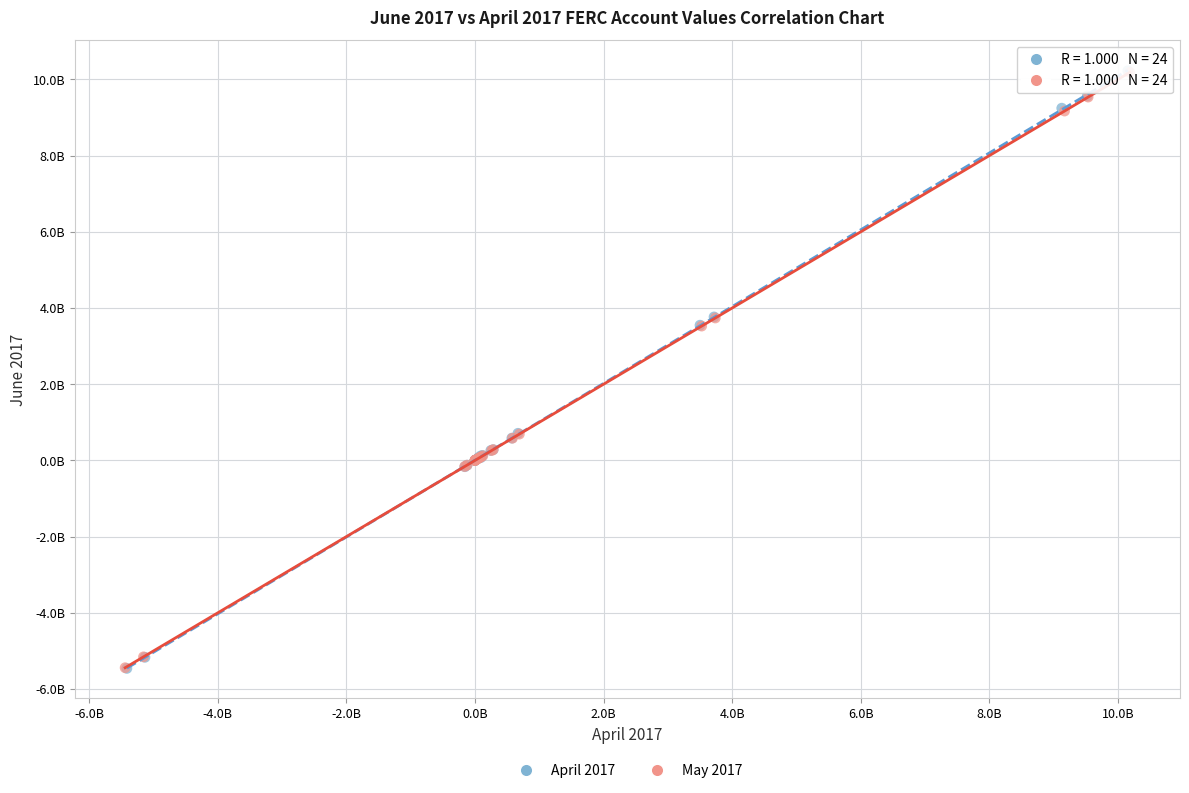

What are all the series names shown in the legend?

April 2017, May 2017